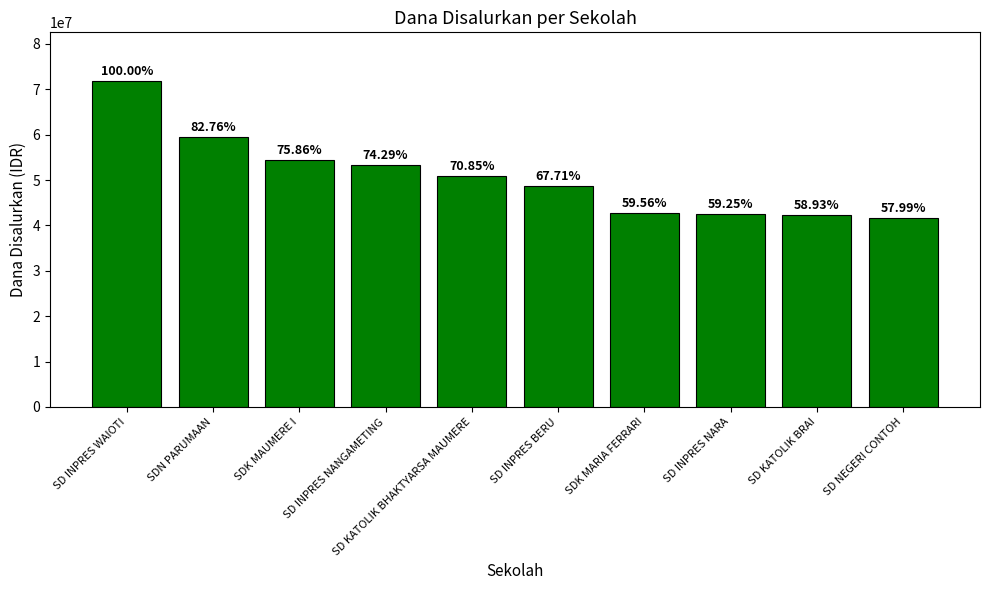

How many bars are there in total?

10